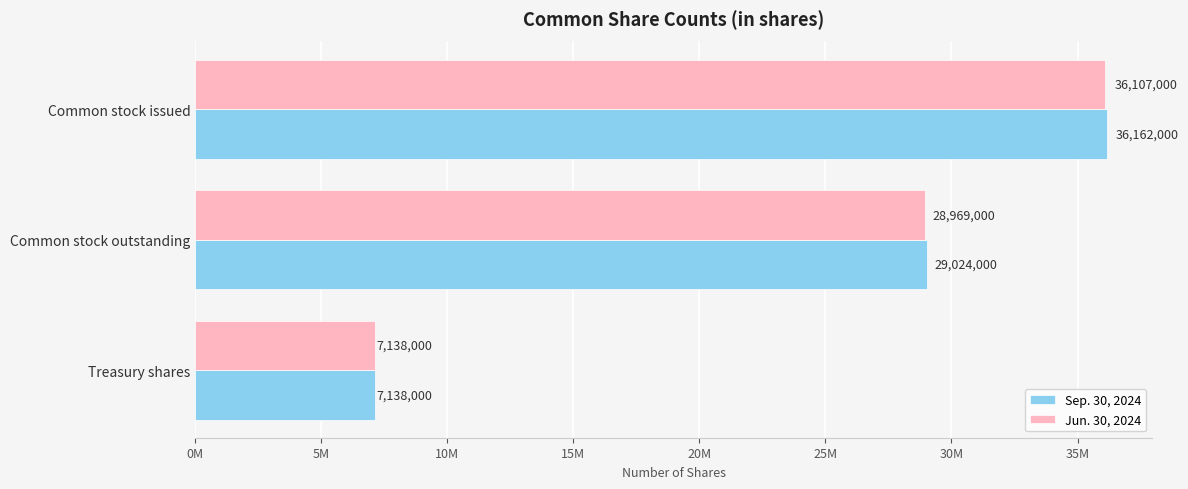

List the series in order of their overall mean, lowest first.

Jun. 30, 2024, Sep. 30, 2024